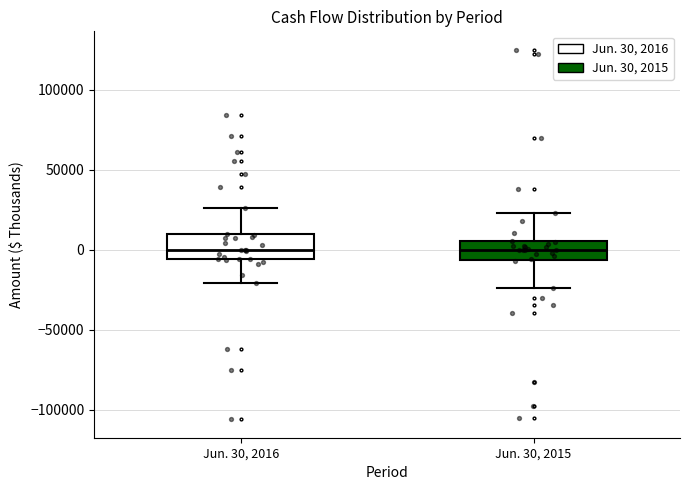

Reading left to right, transcribe this box plot: for each box, give where its median line is, the range the box spans, and where its two whiskers end, as read against the y-axis. The values are not printed on the chart, so give them approximately, as read against the axis.

Jun. 30, 2016: median 0, box -5000 to 10000, whiskers -20000 to 25000
Jun. 30, 2015: median 0, box -5000 to 5000, whiskers -25000 to 25000